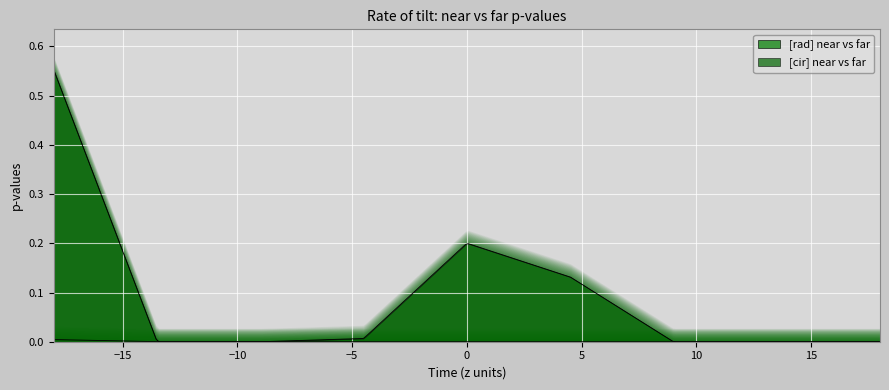

What is the label of the 1st point from the right?

18